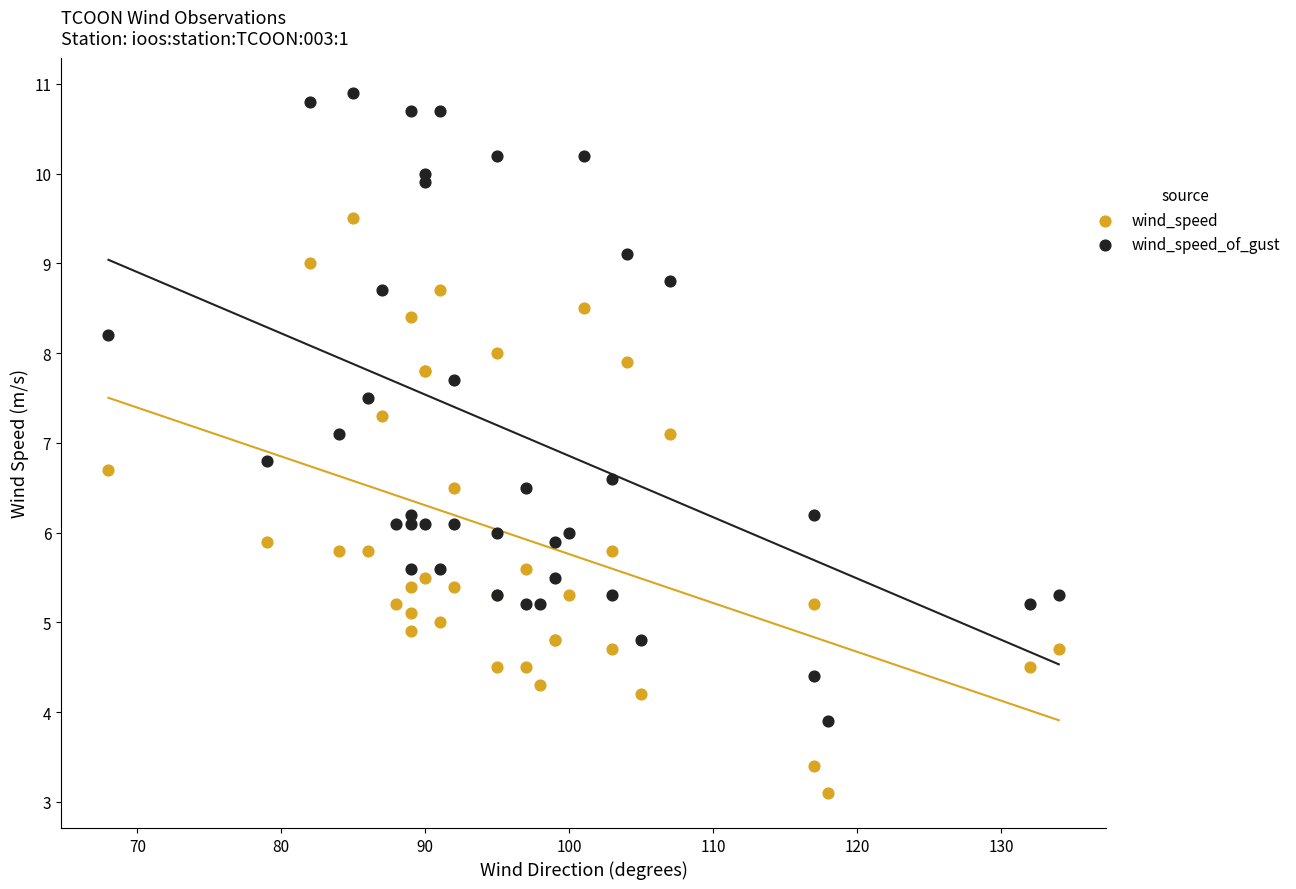

Which series has the widest spread of Y values?

wind_speed_of_gust